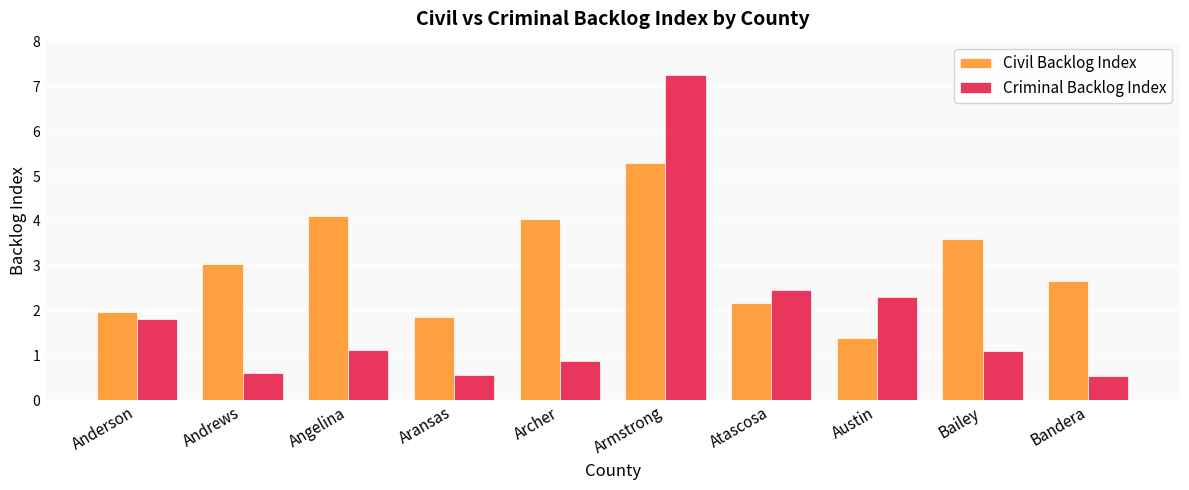

Is the value of Criminal Backlog Index at Angelina greater than the value of Civil Backlog Index at Bandera?

No